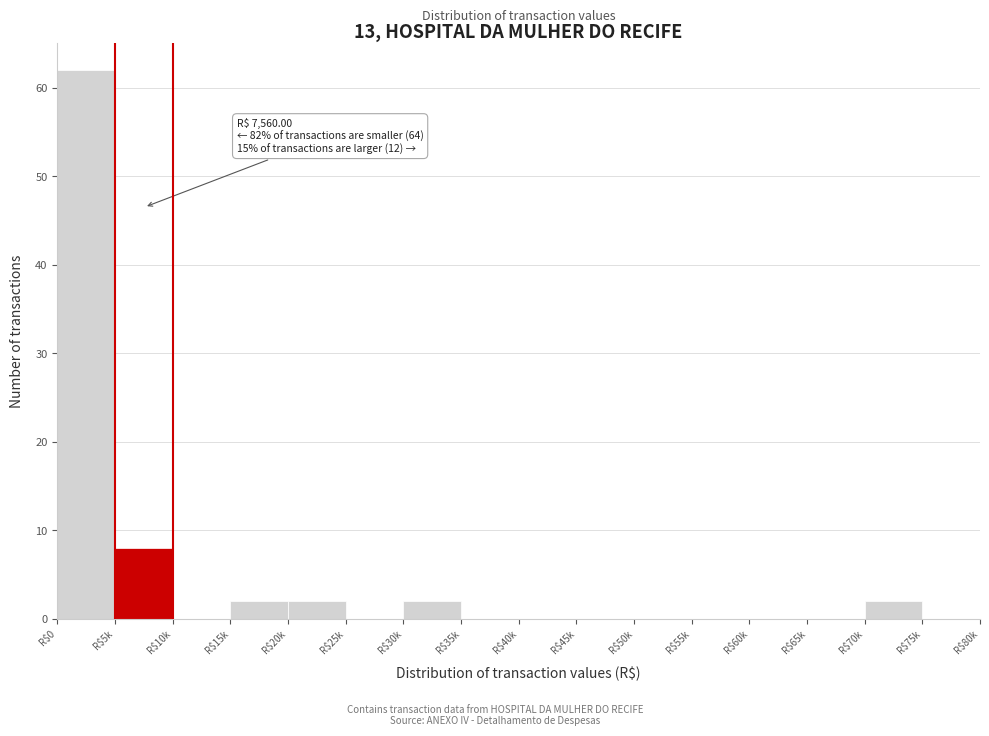

Where is the data nearest to the value 31?

R$5k